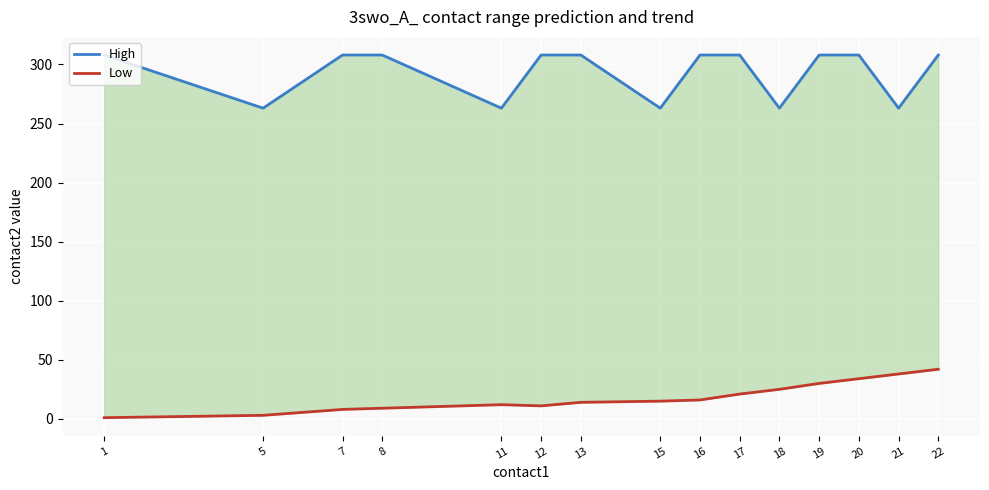

What is the average value of the Low series?

19